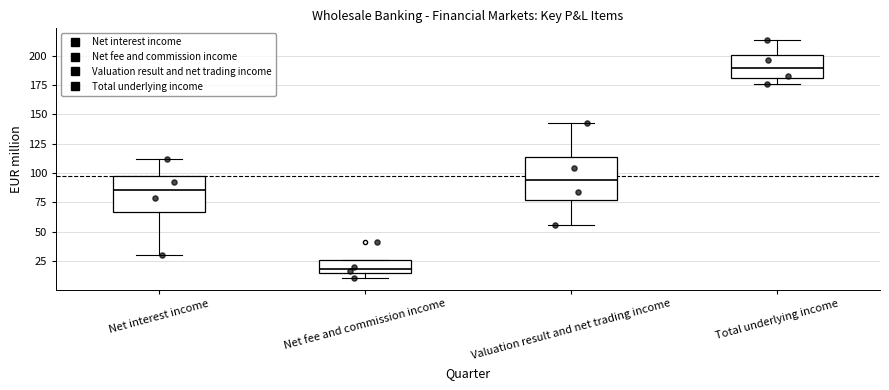

Which box has the lowest median line?

Net fee and commission income